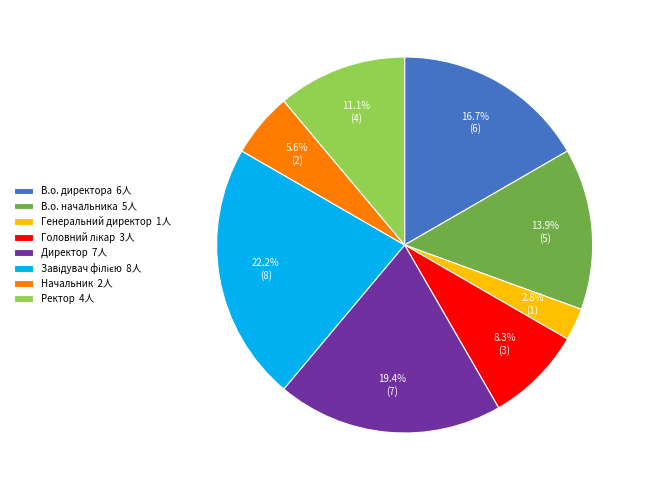

Is it true that Директор is 27% of the pie?

False